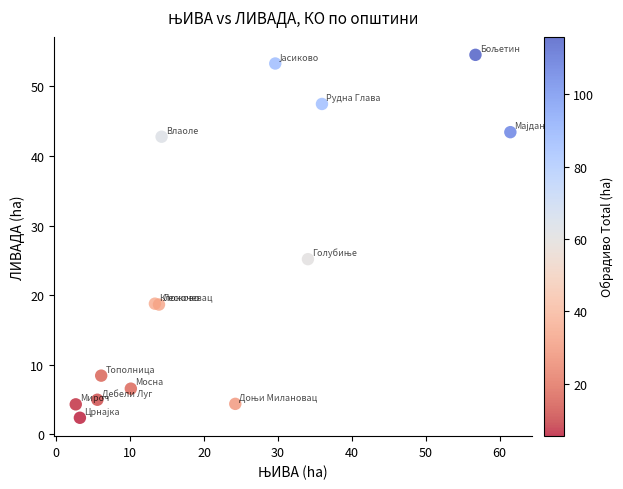

What Y value in the scatter plot is closest to 28?

25.2